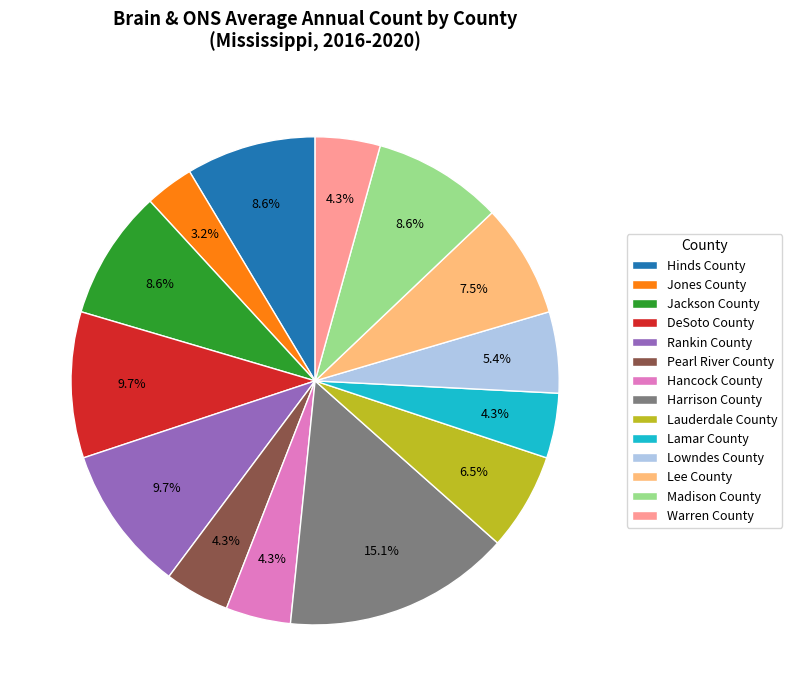

To the nearest percent, what portion does Warren County represent?

4%